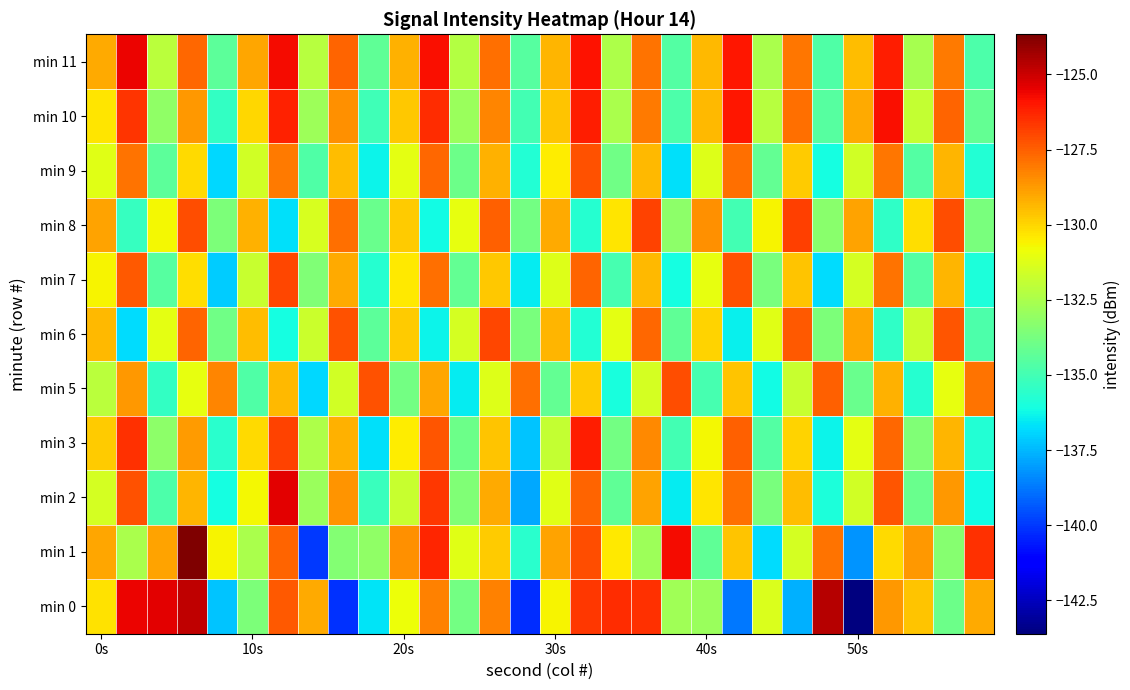

Count the number of data series in this chart.

11